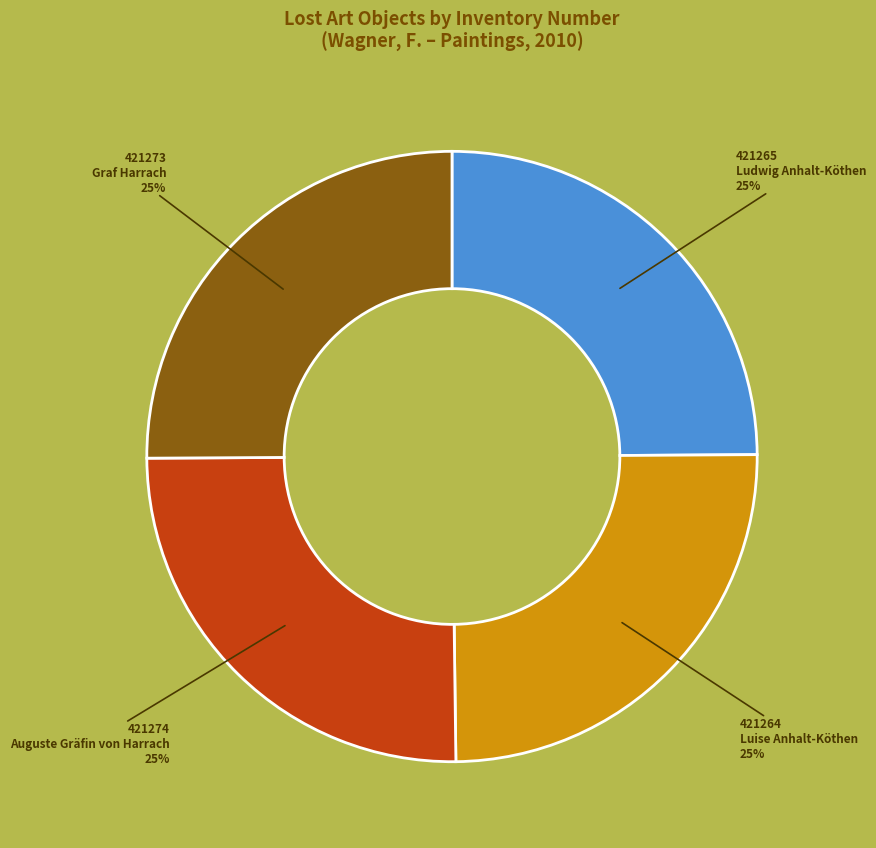

How many slices are in this pie chart?

4